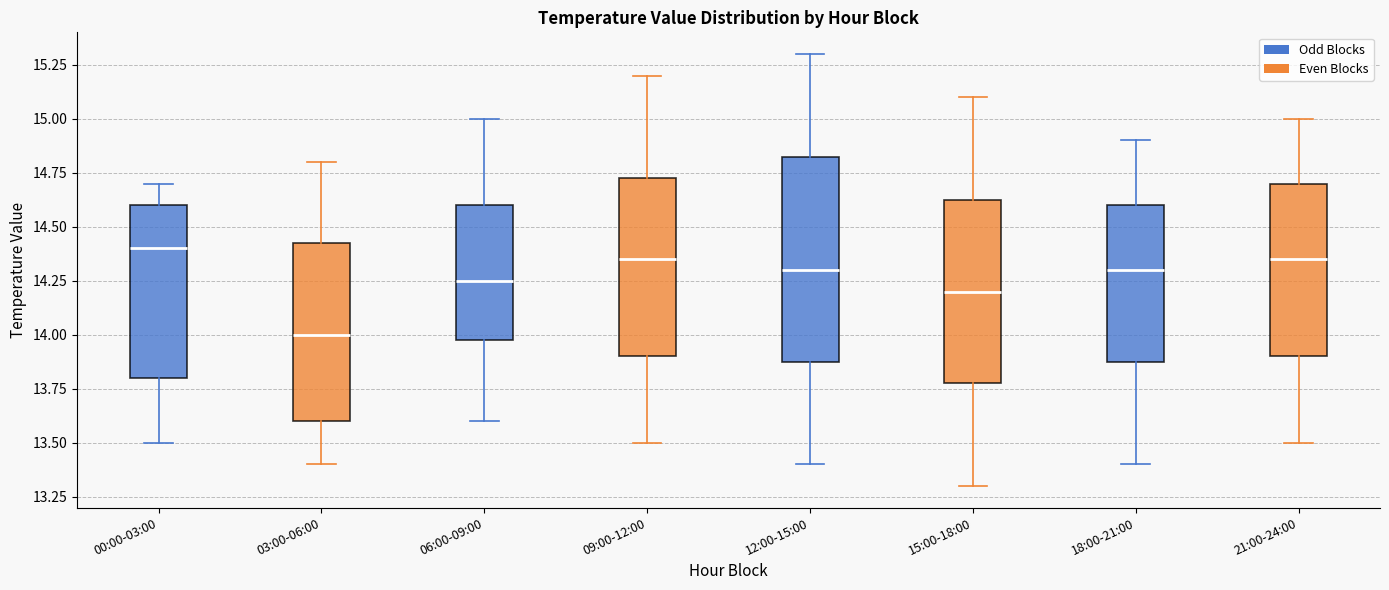

Which box is the tallest, from its lower edge to its upper edge?

12:00-15:00